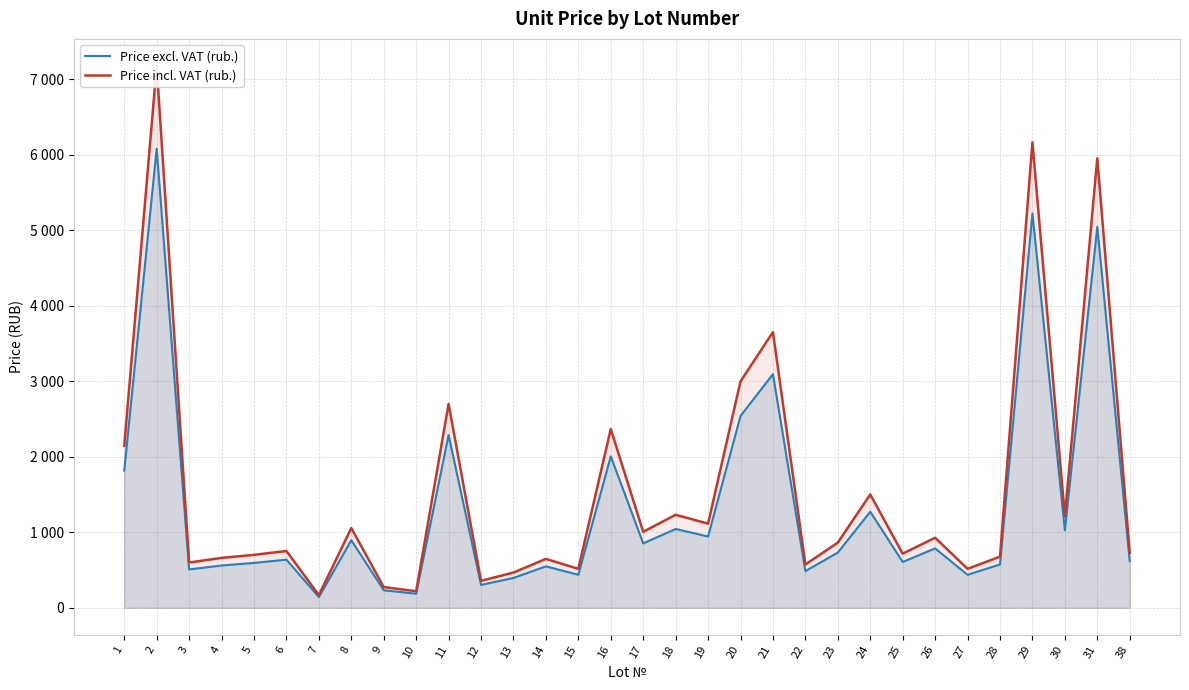

True or false: Price incl. VAT (rub.) and Price excl. VAT (rub.) cross at least once.

False